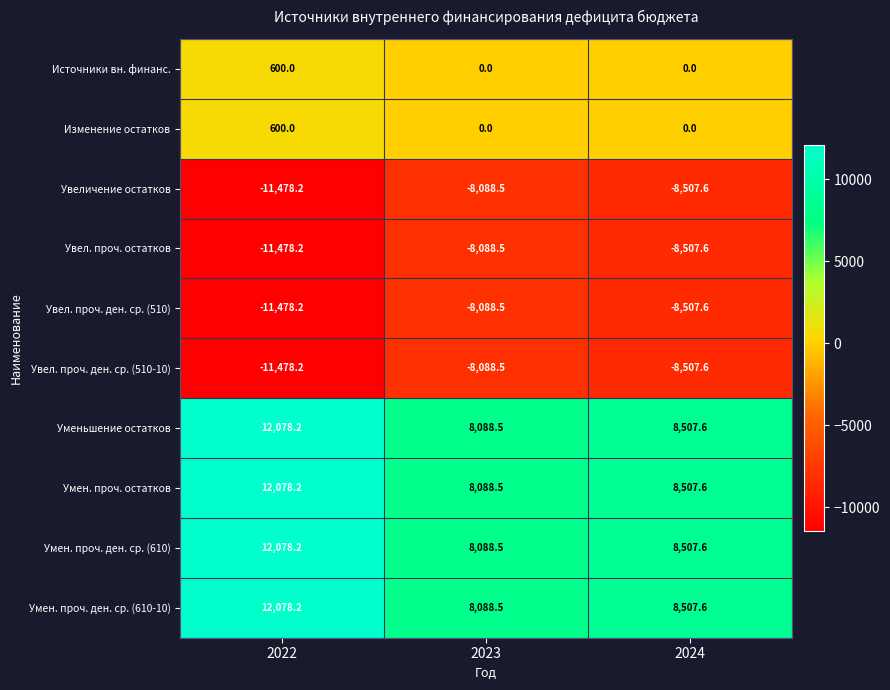

List the labels in order of Увел. проч. ден. ср. (510) value, largest first.

2023, 2024, 2022